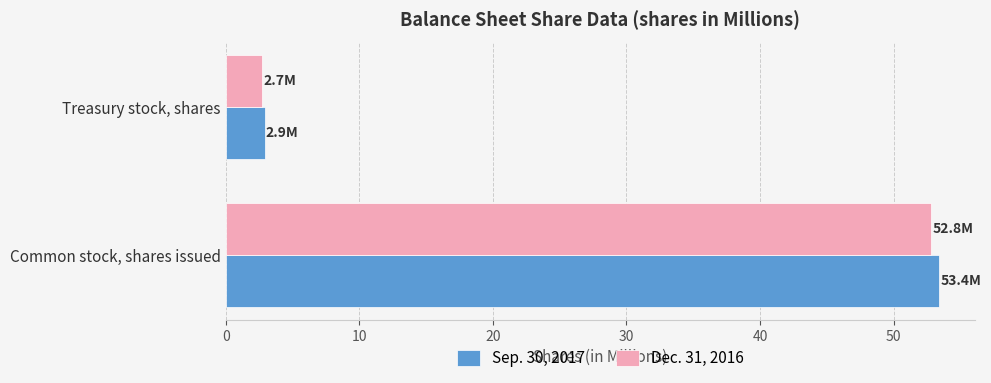

Read the Dec. 31, 2016 value at Common stock, shares issued.

52.8